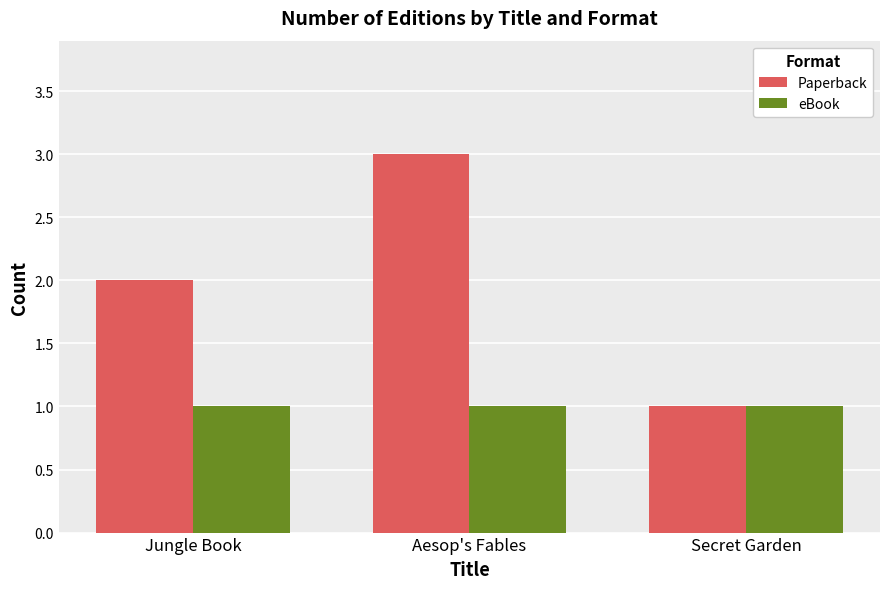

How many series are shown in this chart?

2